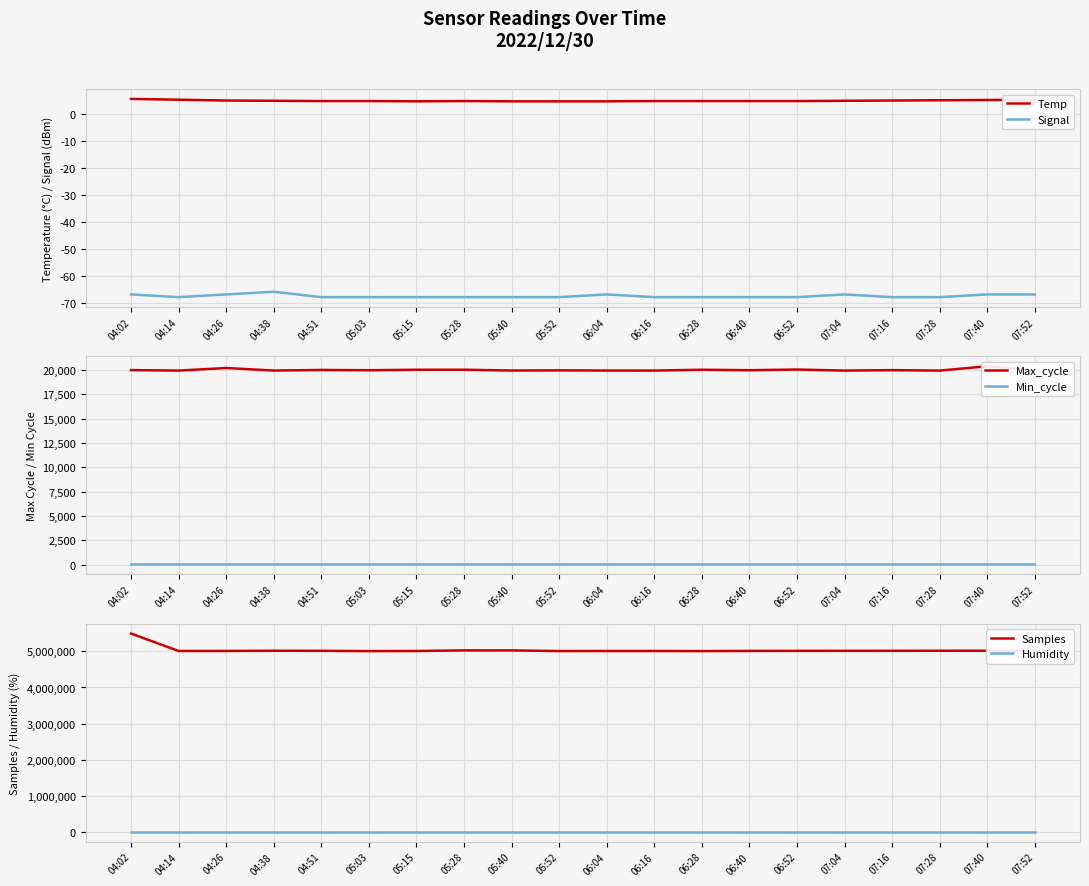

In Temp, how many points are higher than both neighbors (excluding endpoints)?

1